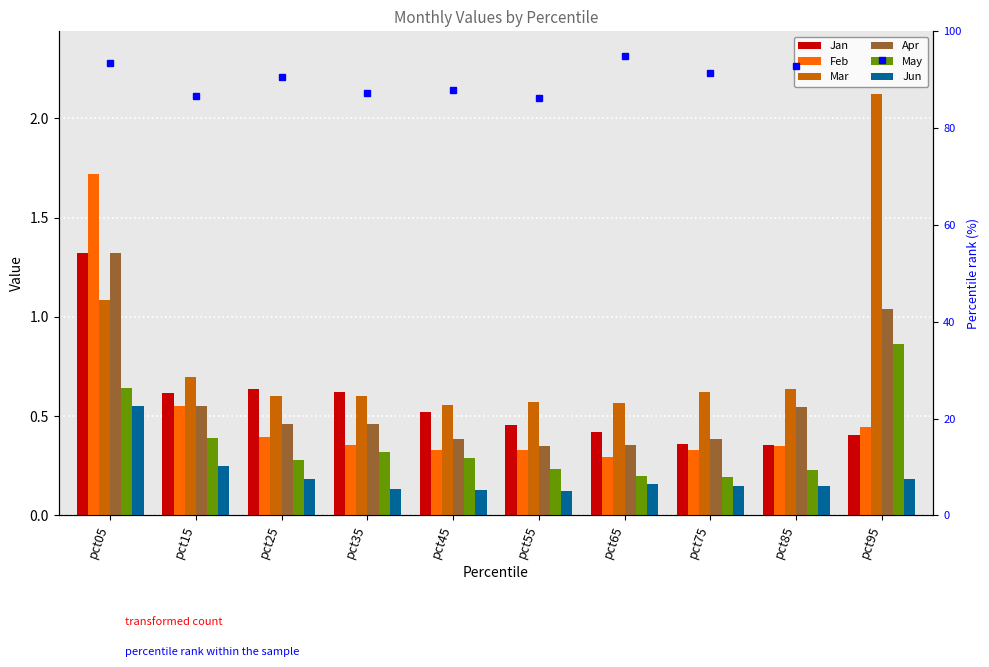

Are the bars grouped side by side (vs. stacked)?

Yes